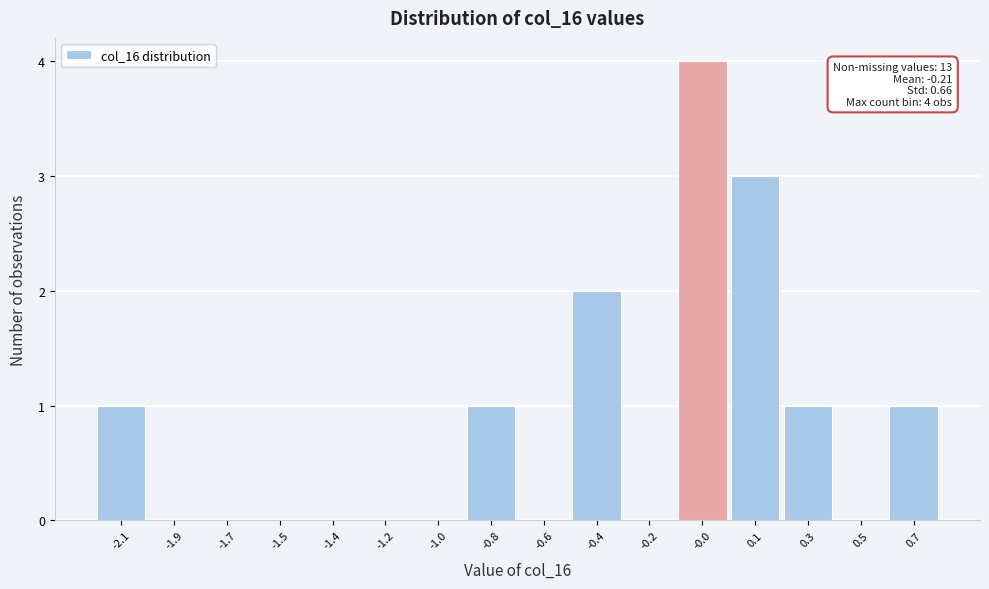

Reading left to right, list all the values displayed in this chart.

-2.1=1	-1.9=0	-1.7=0	-1.5=0	-1.4=0	-1.2=0	-1.0=0	-0.8=1	-0.6=0	-0.4=2	-0.2=0	-0.0=4	0.1=3	0.3=1	0.5=0	0.7=1